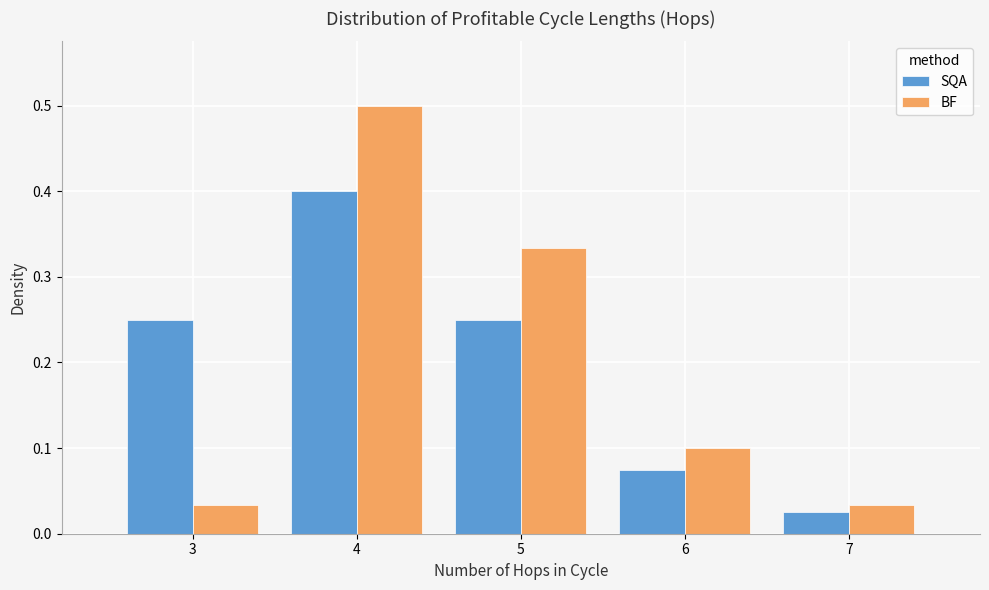

Reading left to right, transcribe this chart: for each range on the x-axis, give the height of each series' bar. The values are not printed on the chart, so give them approximately, as read against the axis.

2.5 to 3.5: SQA=0.25	BF=0.03
3.5 to 4.5: SQA=0.40	BF=0.50
4.5 to 5.5: SQA=0.25	BF=0.33
5.5 to 6.5: SQA=0.08	BF=0.10
6.5 to 7.5: SQA=0.03	BF=0.03